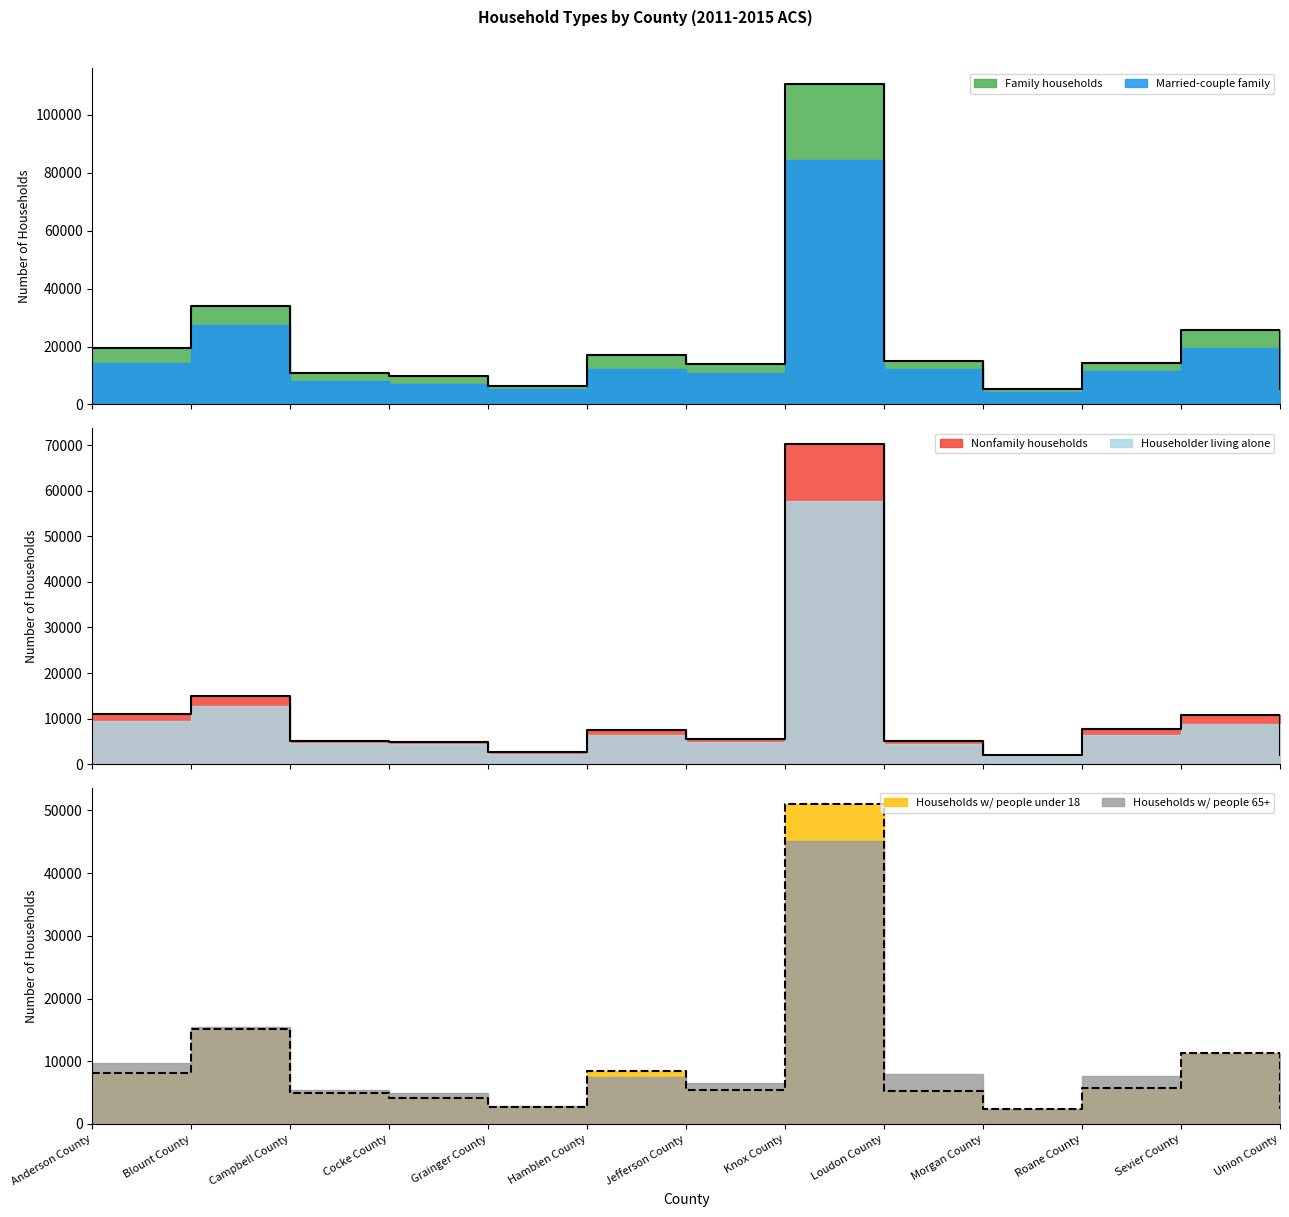

What is the difference between the second highest and second lowest values in the Family households series?

28645